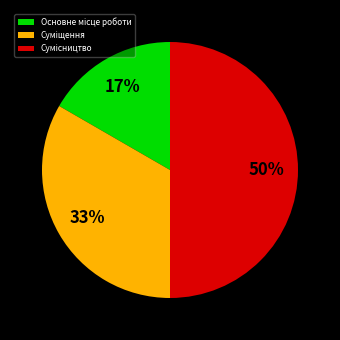

To the nearest percent, what is the difference between the largest and smallest slice percentages?

33%